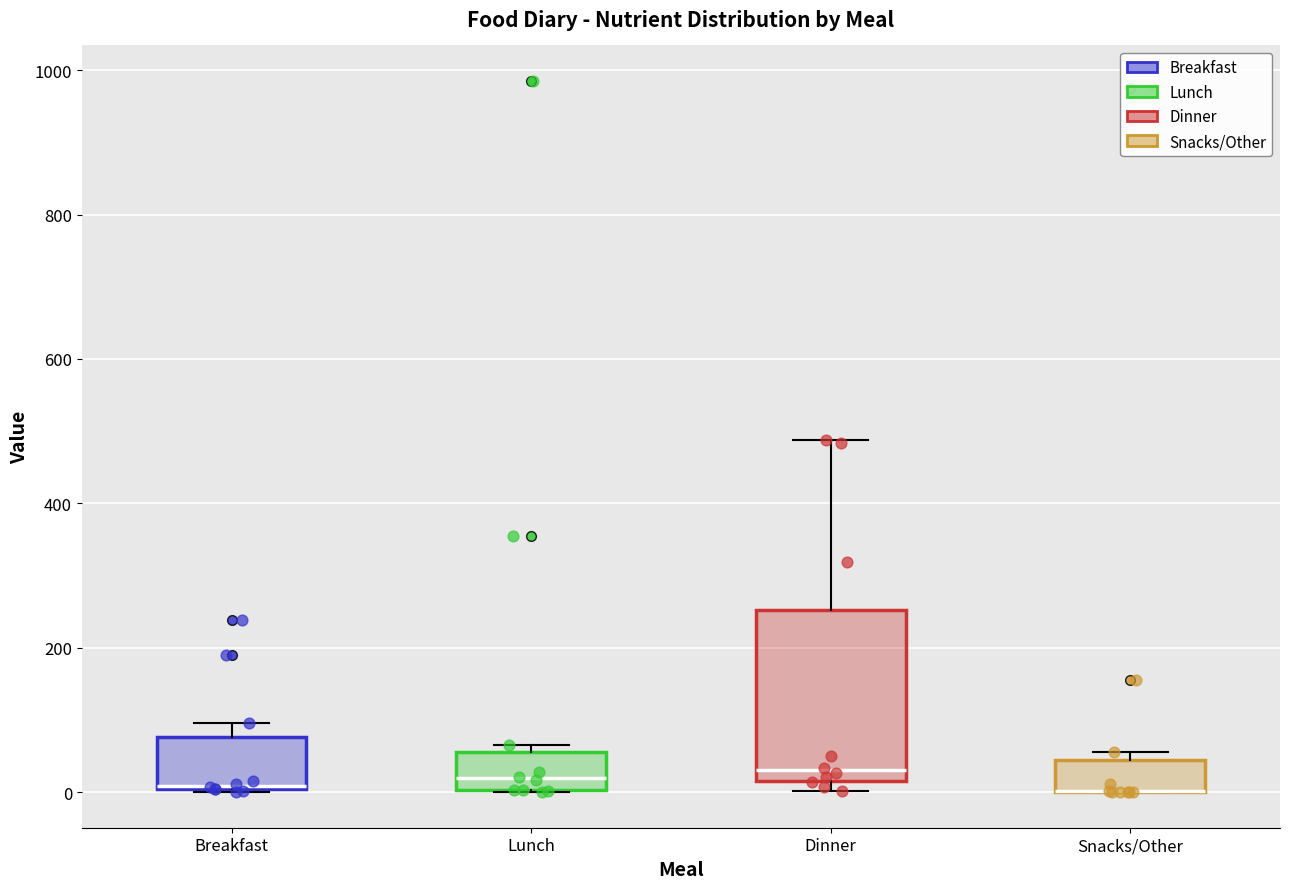

Where is the lower edge of the box for Snacks/Other on the y-axis? The values are not printed on the chart, so give them approximately, as read against the axis.

0